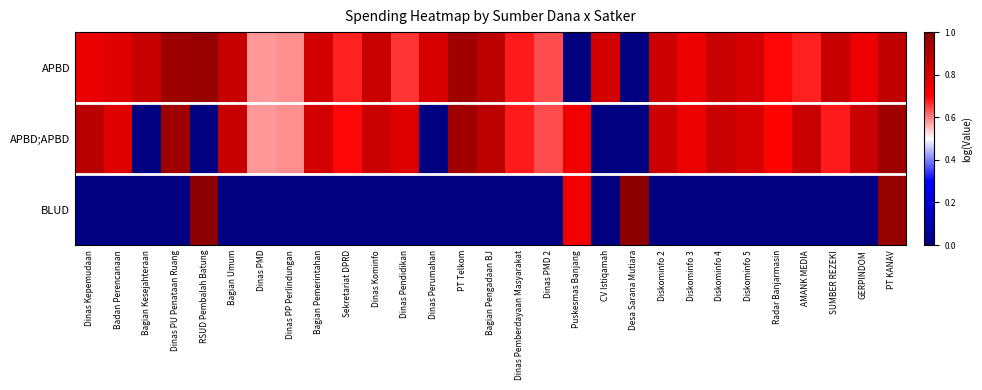

Between Bagian Pemerintahan and SUMBER REZEKI, which series saw the biggest shift?

APBD;APBD